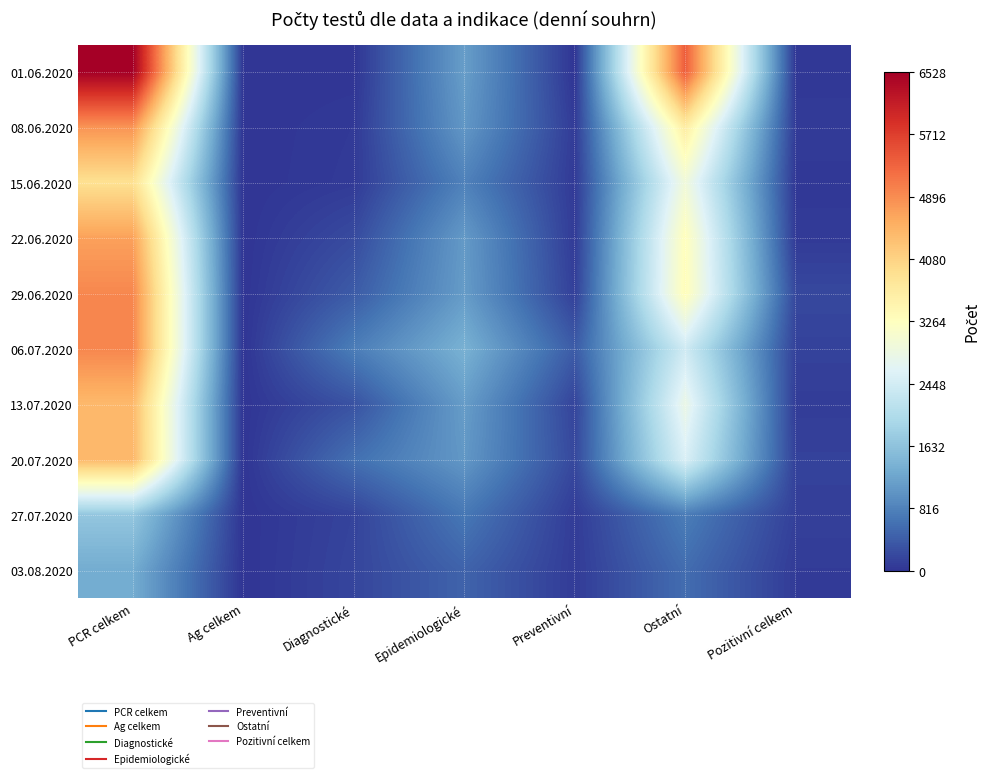

How many categories are shown in the chart?

7